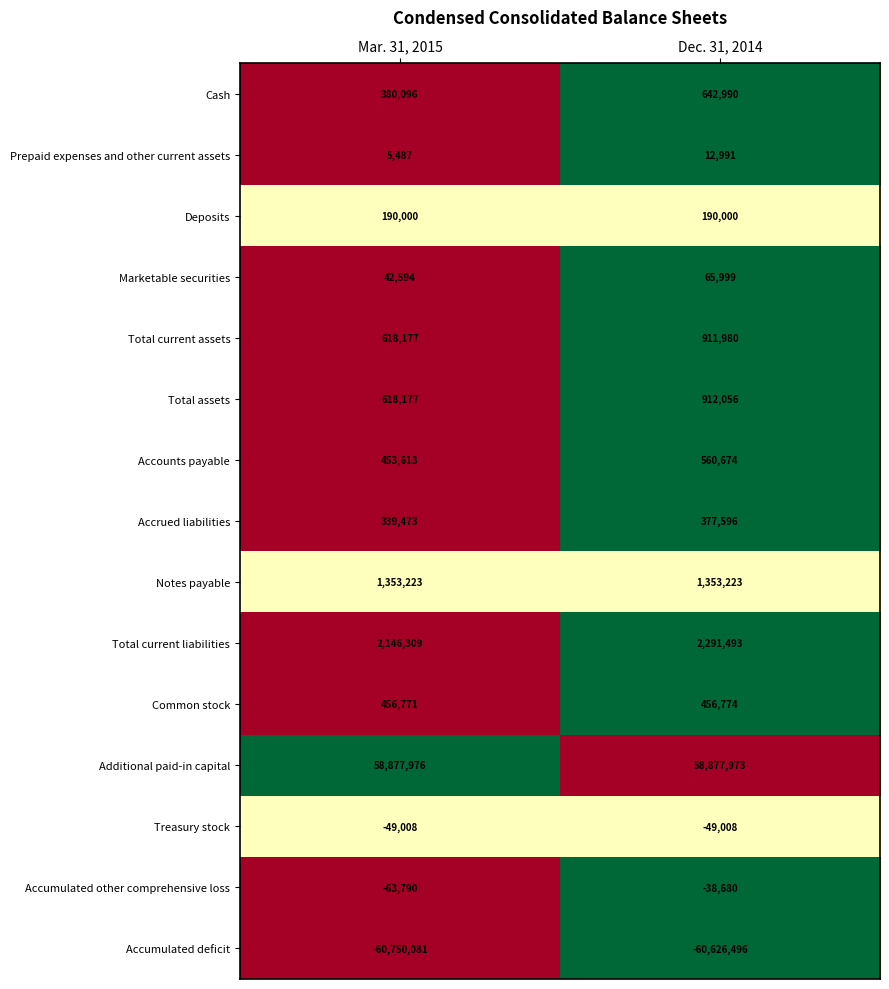

How many categories are shown in the chart?

2